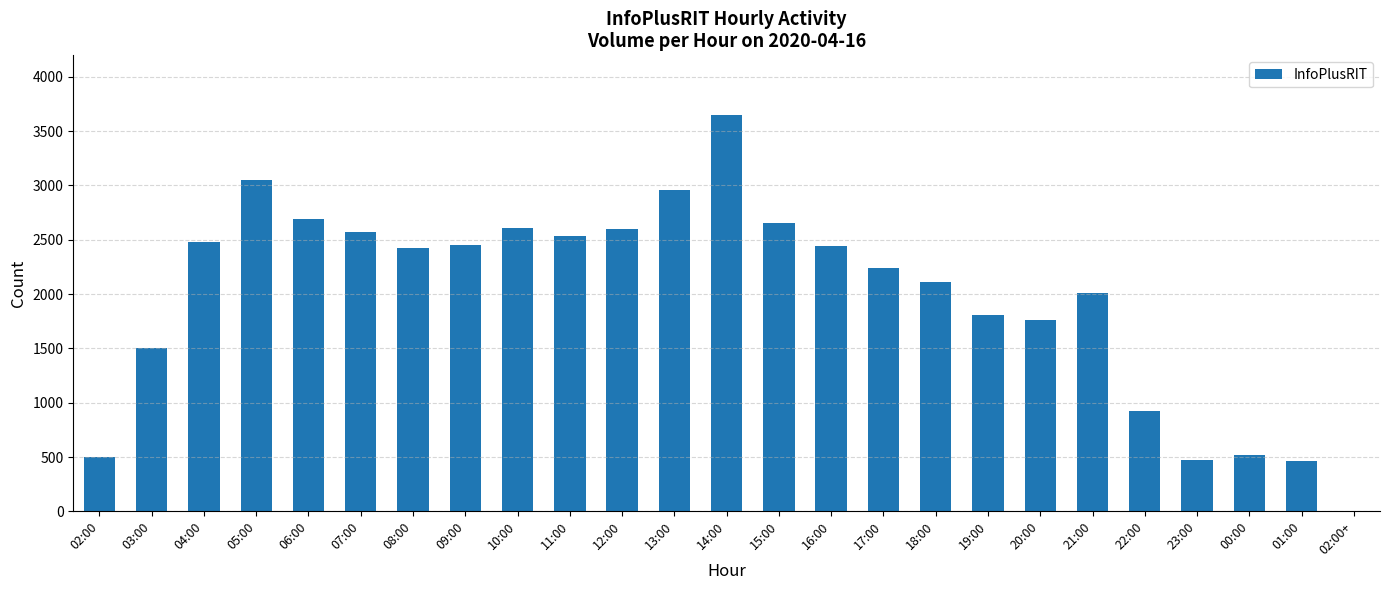

The value at 16:00 is 587. True or false?

False